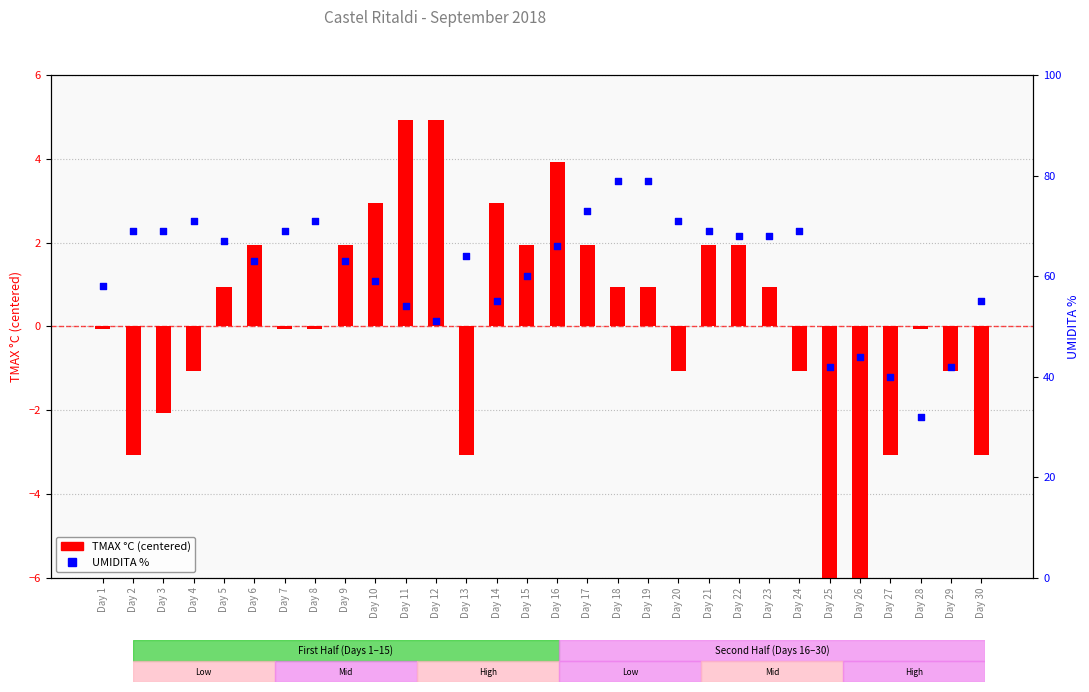

Is the value of UMIDITA % at Day 1 greater than the value of TMAX °C (centered) at Day 6?

Yes